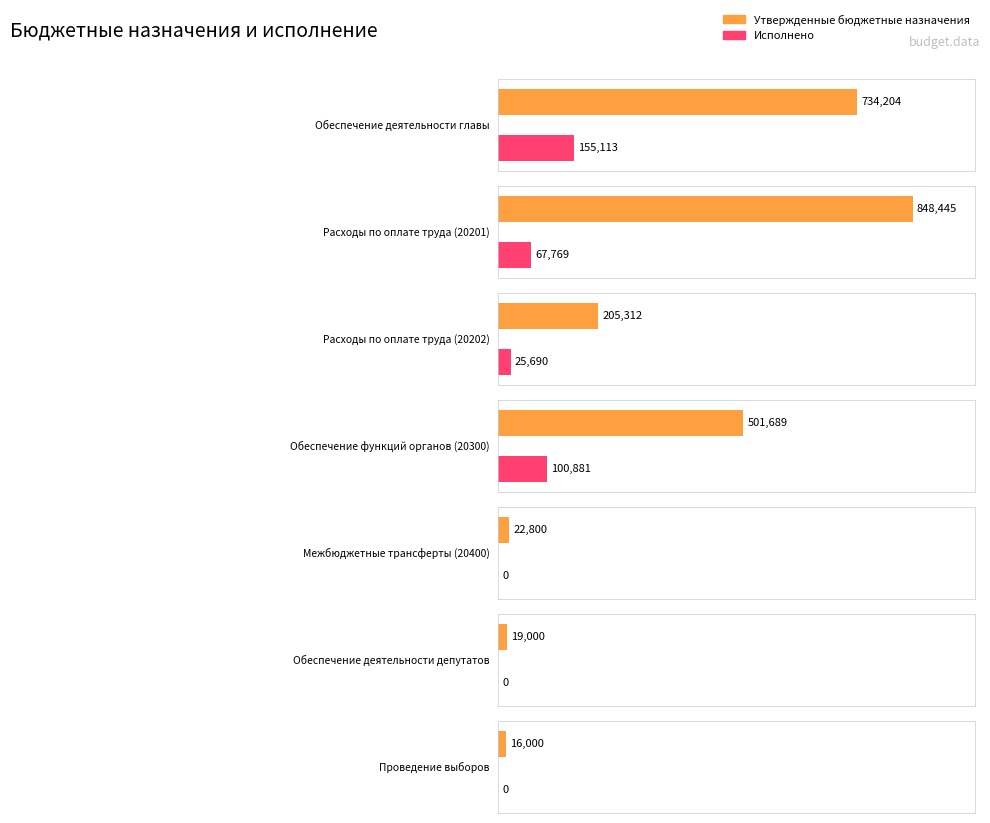

Reading right to left, transcribe all the data shown in this chart.

Утвержденные бюджетные назначения: Проведение выборов=16000.0	Обеспечение деятельности депутатов=19000.0	Межбюджетные трансферты (20400)=22800.0	Обеспечение функций органов (20300)=501689.0	Расходы по оплате труда (20202)=205312.0	Расходы по оплате труда (20201)=848445.0	Обеспечение деятельности главы=734204.0
Исполнено: Проведение выборов=0.0	Обеспечение деятельности депутатов=0.0	Межбюджетные трансферты (20400)=0.0	Обеспечение функций органов (20300)=100881.4	Расходы по оплате труда (20202)=25689.9	Расходы по оплате труда (20201)=67768.5	Обеспечение деятельности главы=155113.4